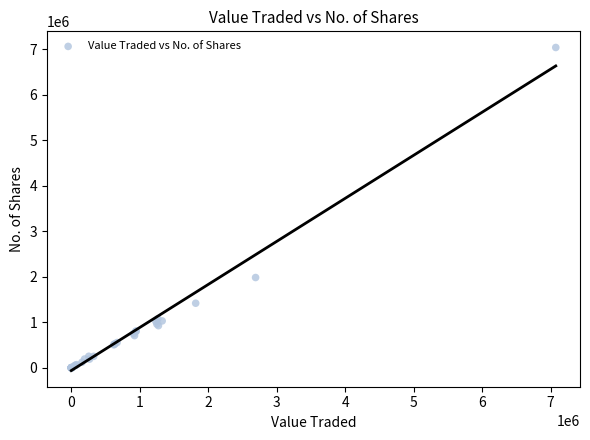

What Y value in the scatter plot is closest to 3517415?

1982913